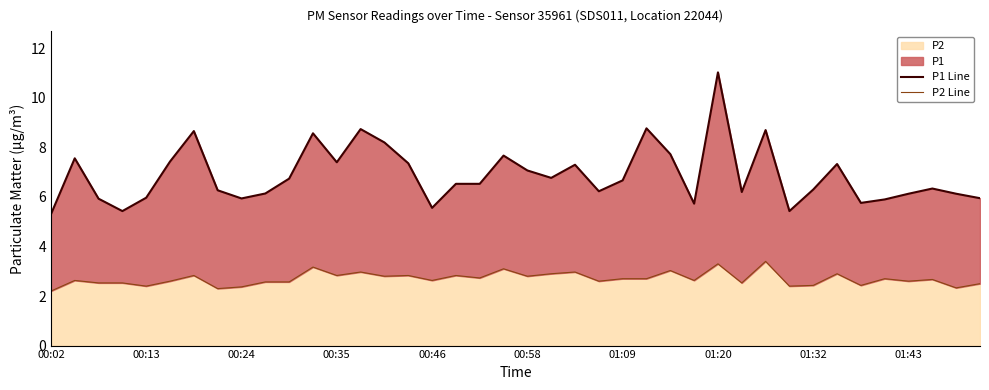

In P1 Line, how many points are lower than both neighbors (excluding endpoints)?

11